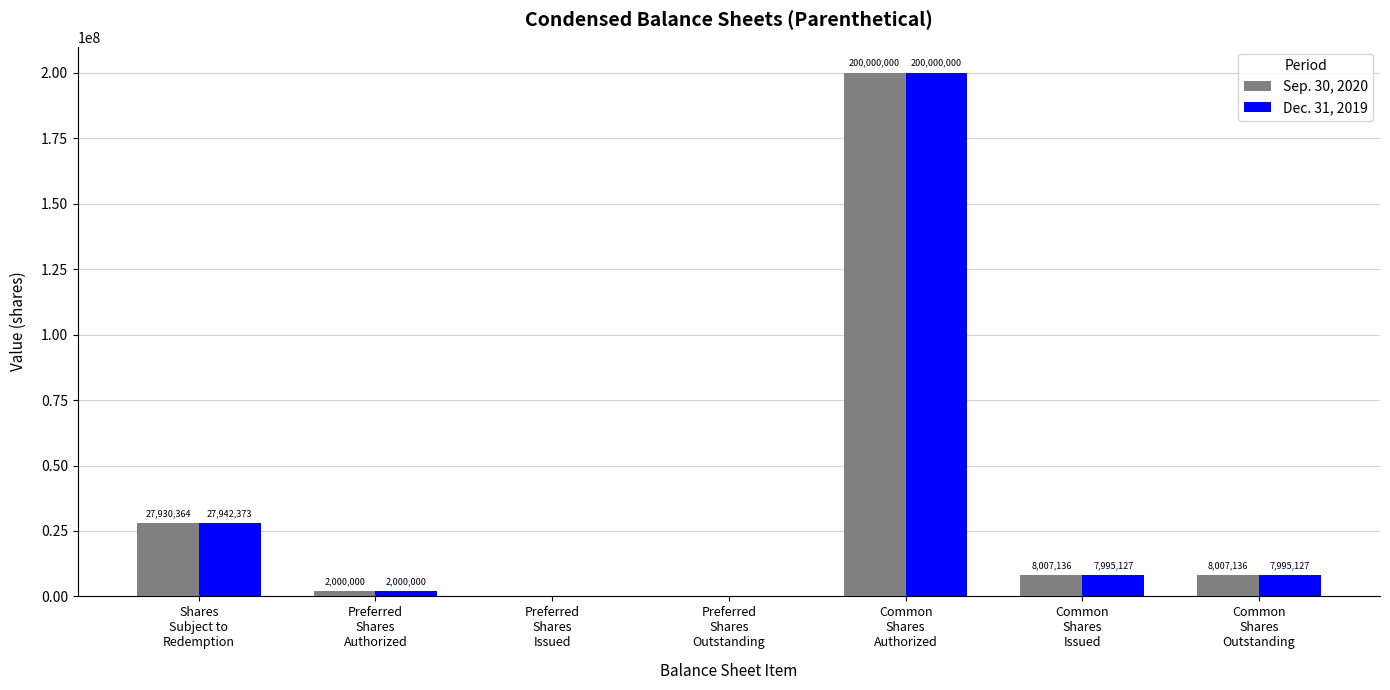

At which category is the sum across all series the highest?

Common
Shares
Authorized